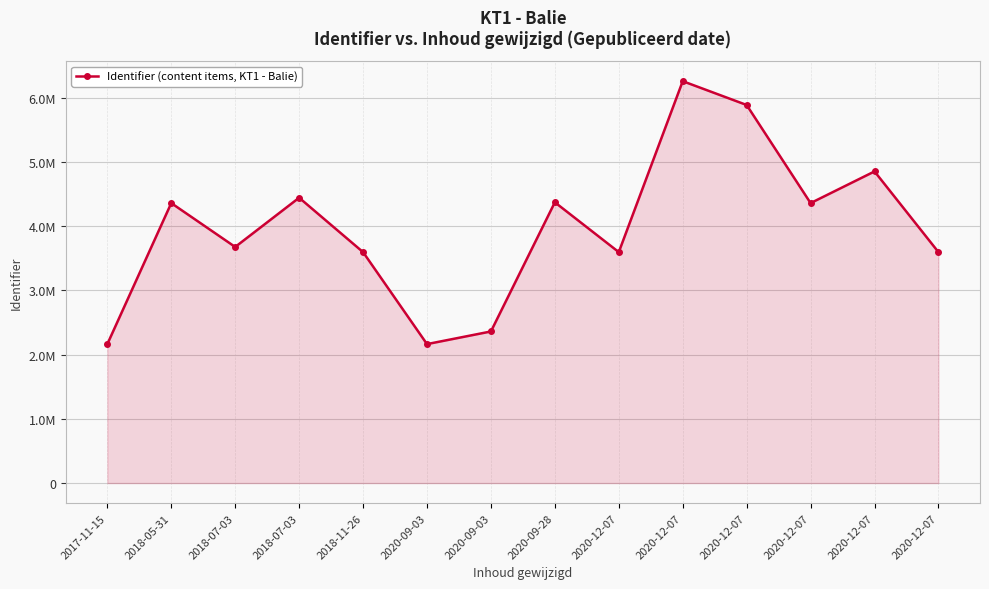

What is the change in value from 2020-09-28 to 2020-12-07?

-775614